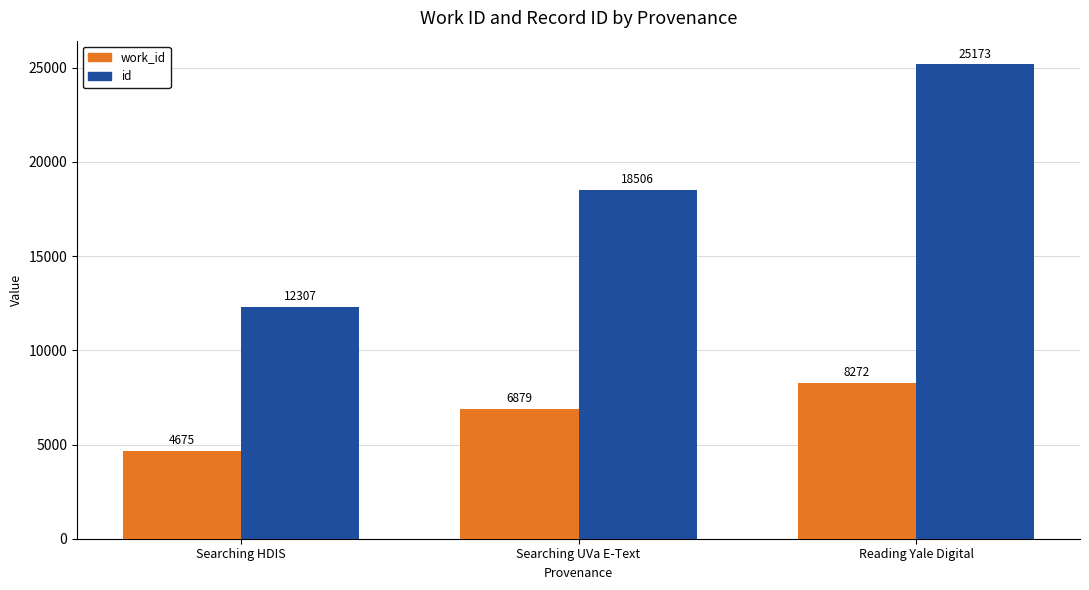

Rank the series by their average value, from lowest to highest.

work_id, id